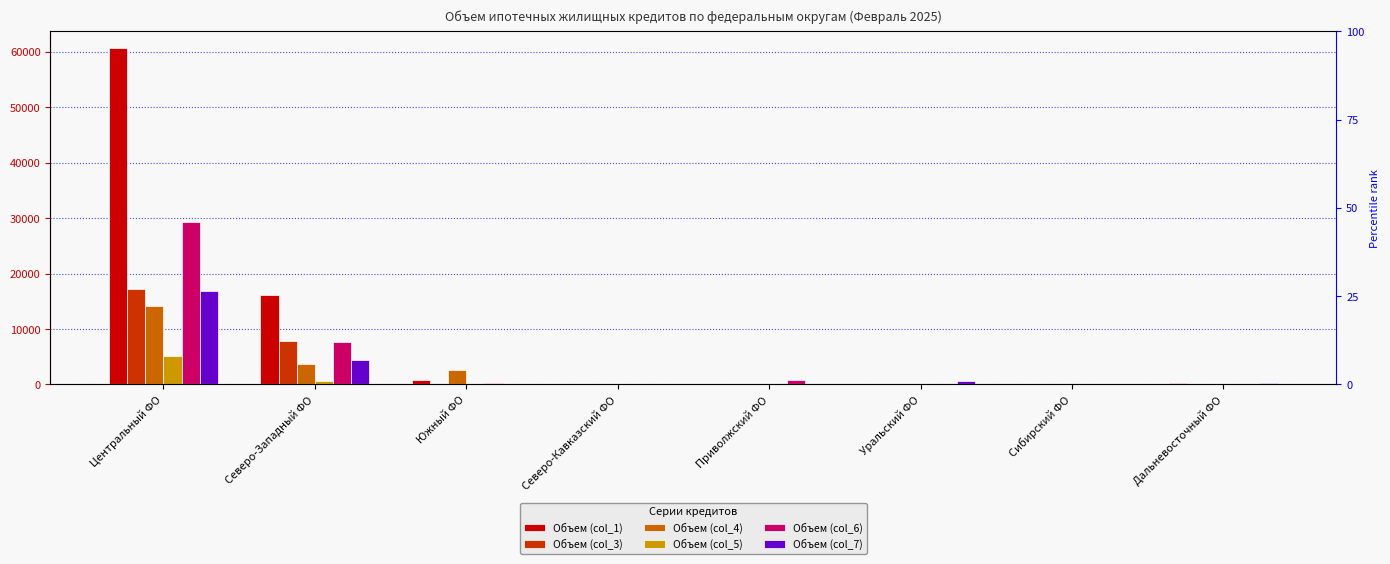

At how many categories does at least one series exceed 48024?

1